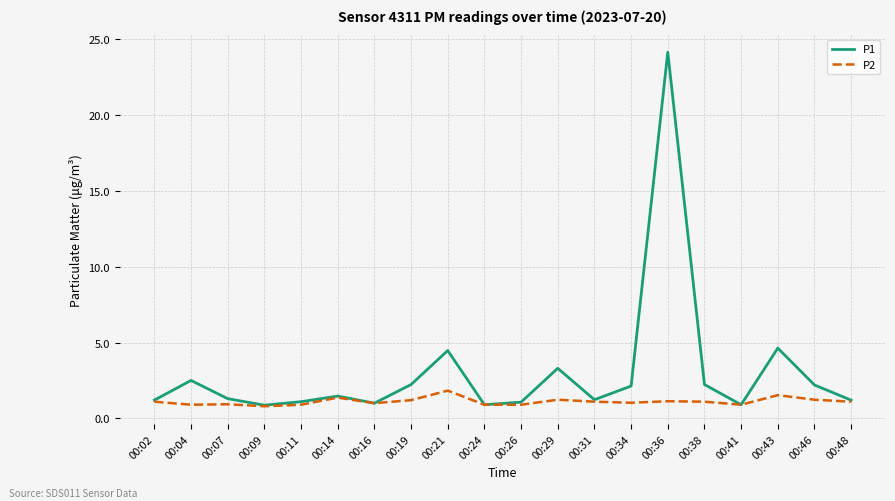

What is the smallest value displayed?

0.8